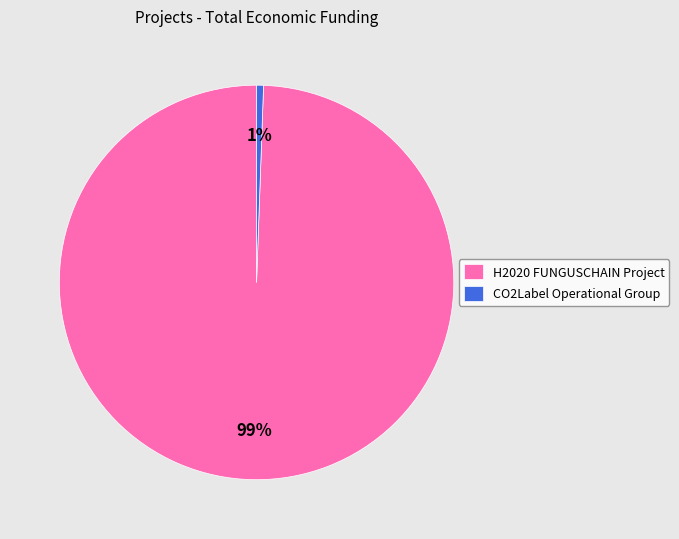

How many slices are in this pie chart?

2